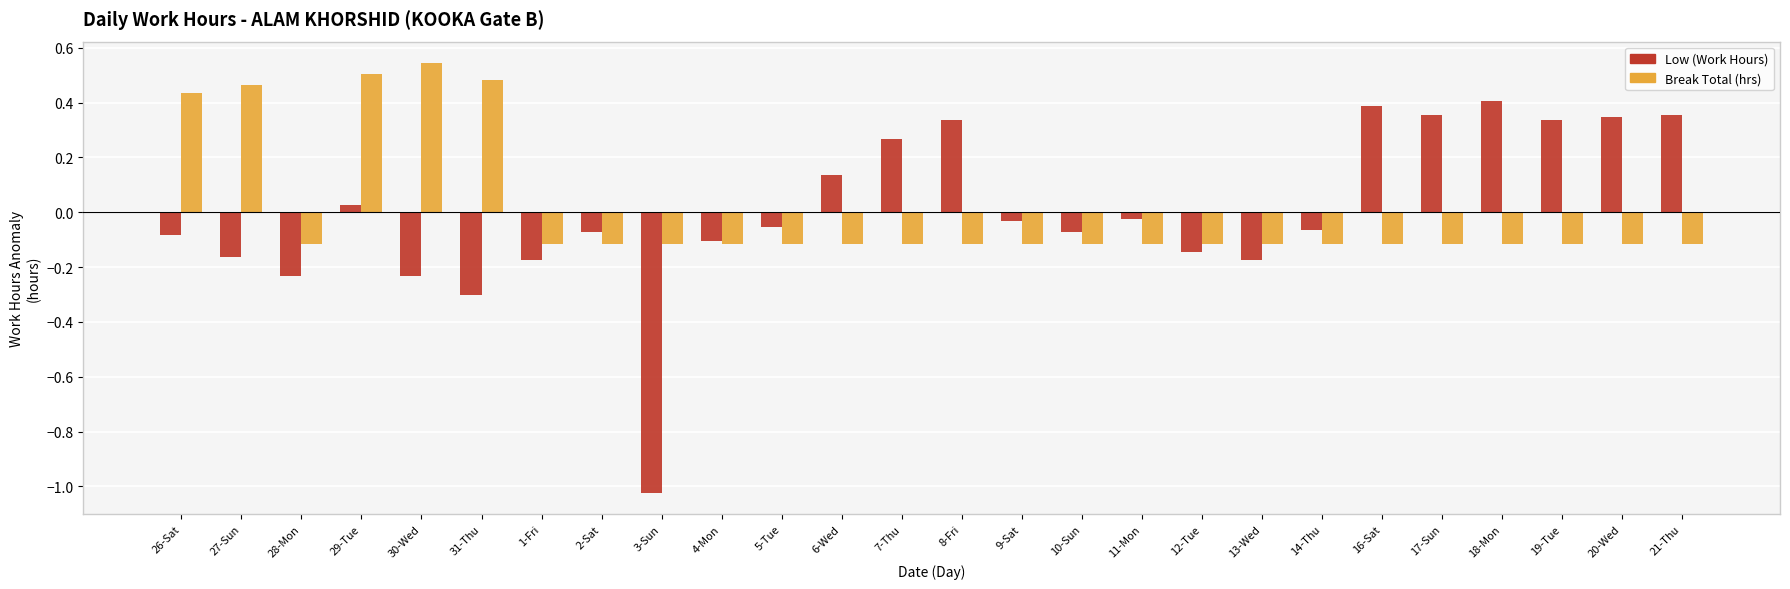

How many bars are there in total?

52